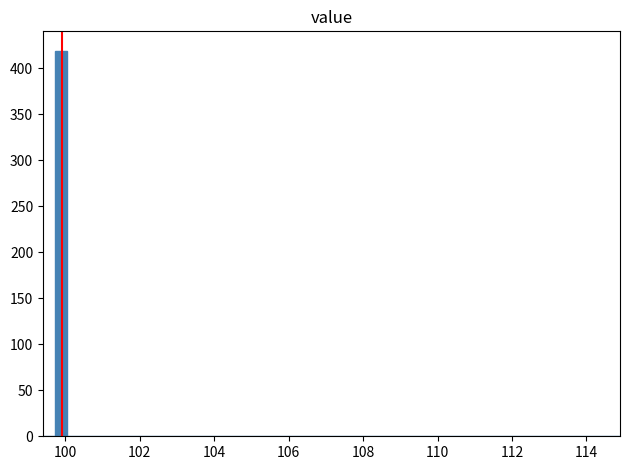

Around what value on the x-axis is the tallest bar? Give the approximate position of its centre, as read against the axis.

99.8